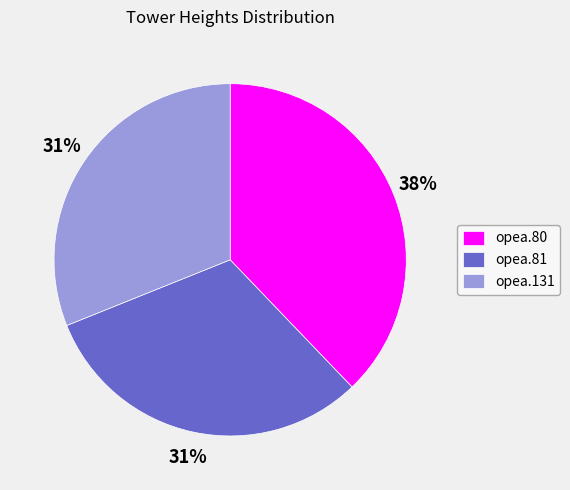

Count the number of slices in the pie.

3